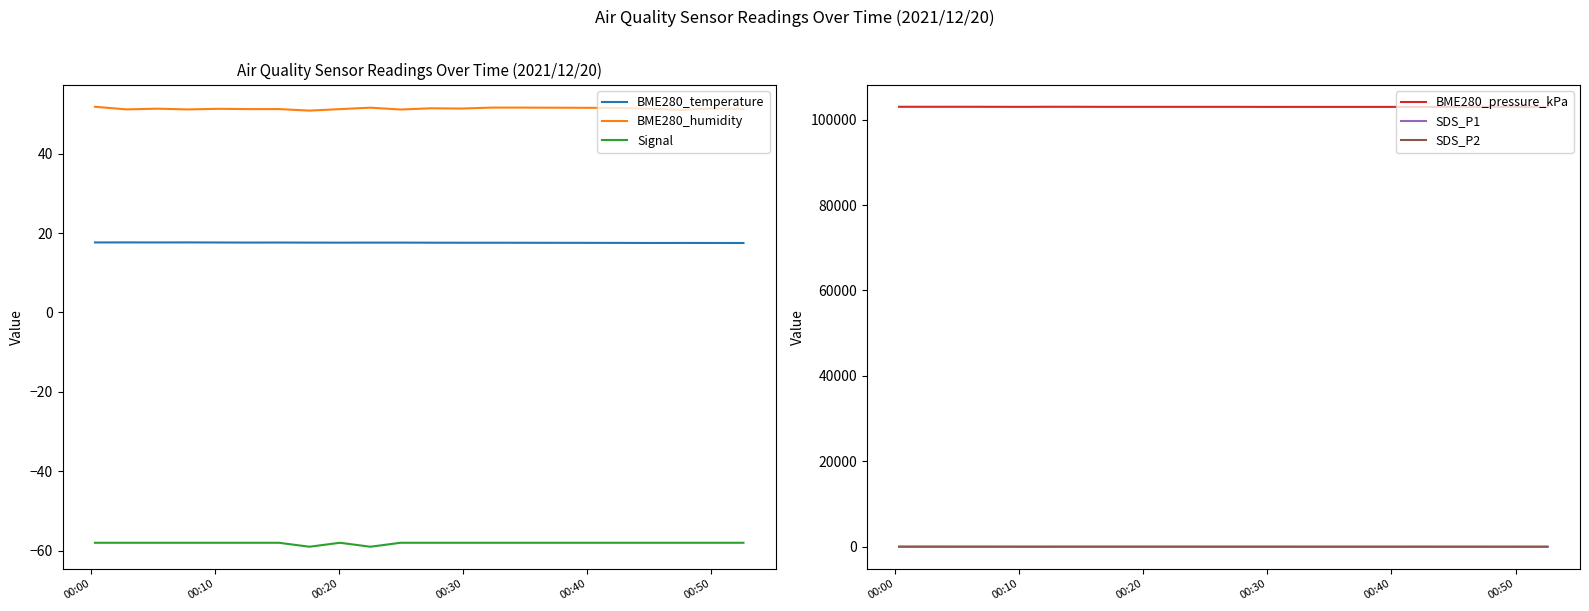

True or false: Signal and BME280_humidity cross at least once.

False